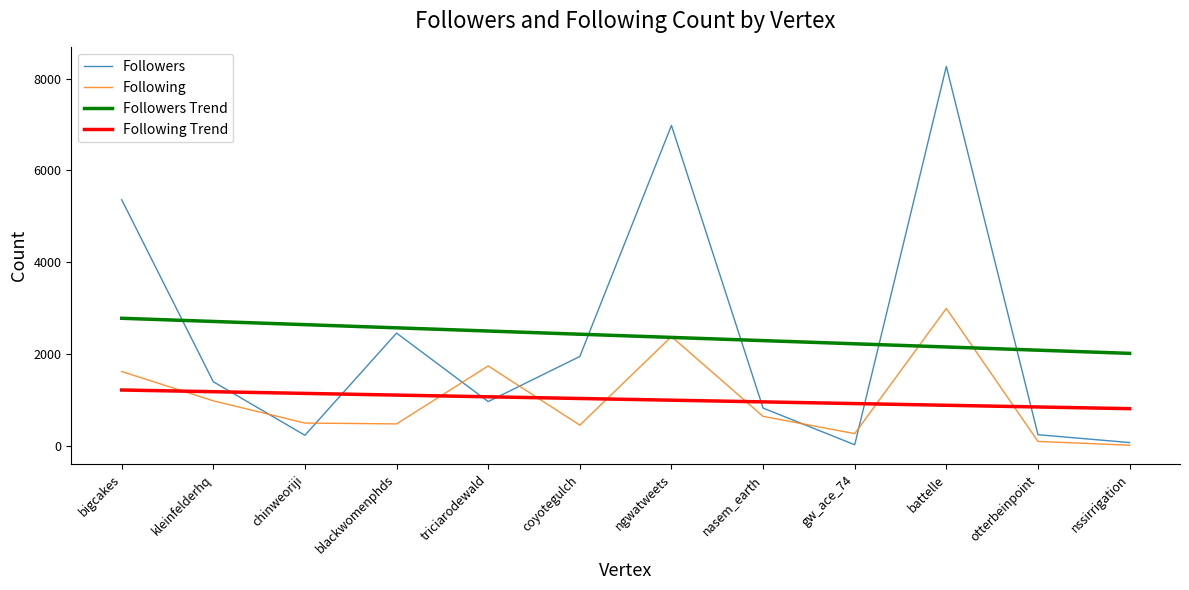

At which label is Following closest to 1507?

bigcakes